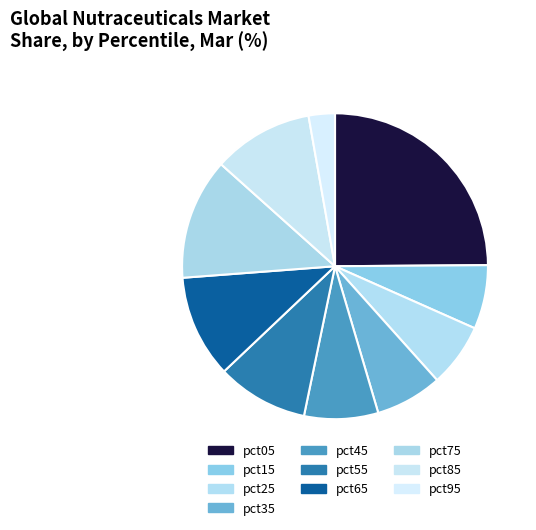

To the nearest percent, what is the combined percentage of pct45 and pct85?

18%